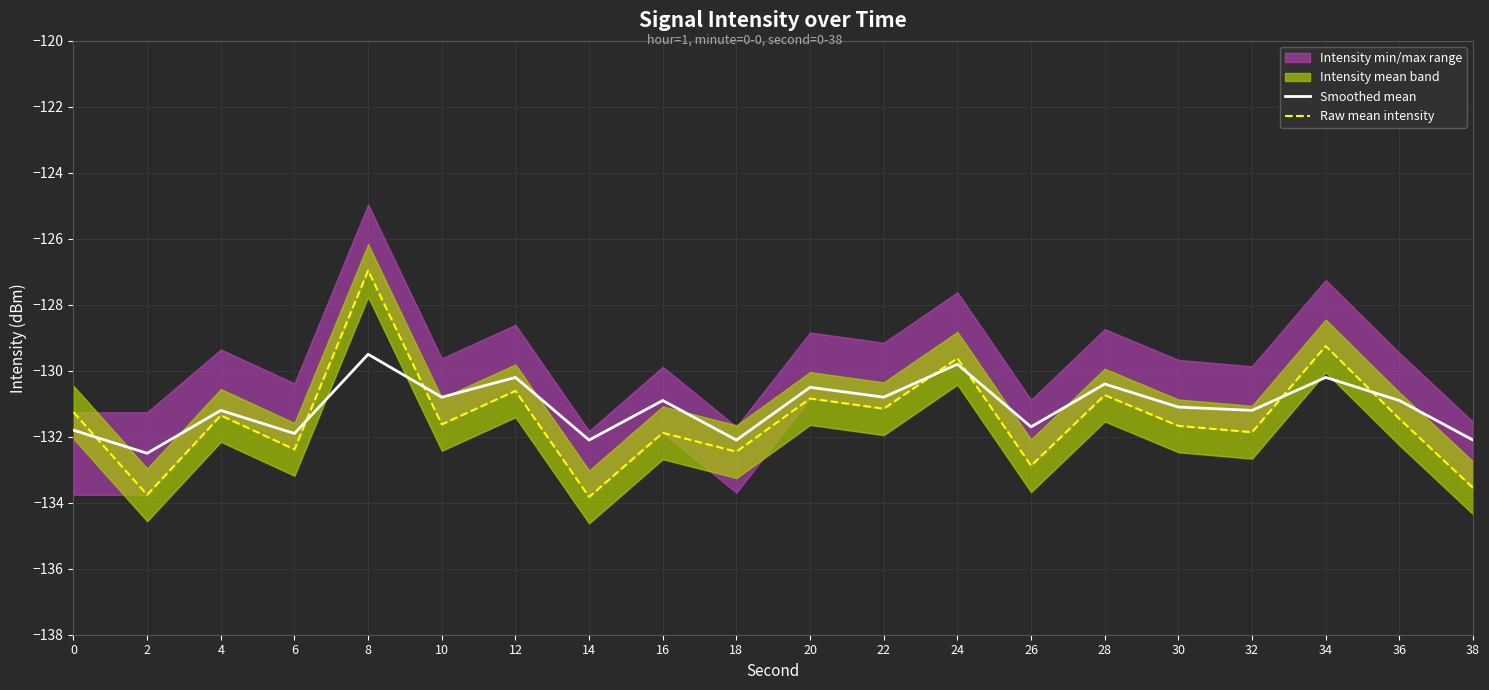

How many intersections are there between Smoothed mean and Raw mean intensity?

7